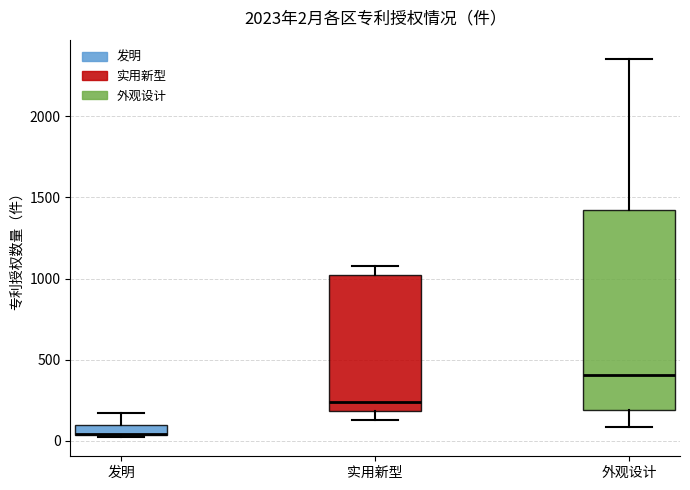

Which box's median line is the highest?

外观设计